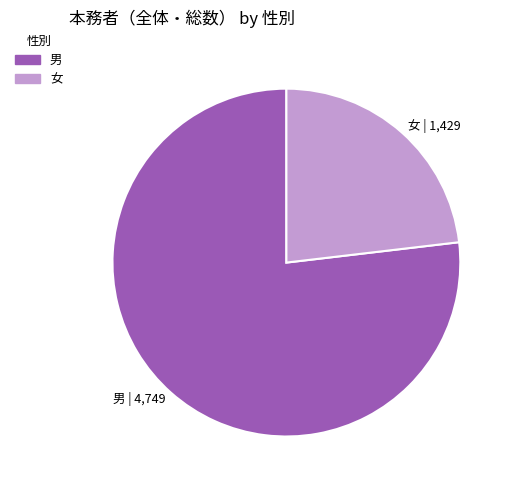

Rank the categories by value from lowest to highest.

女, 男